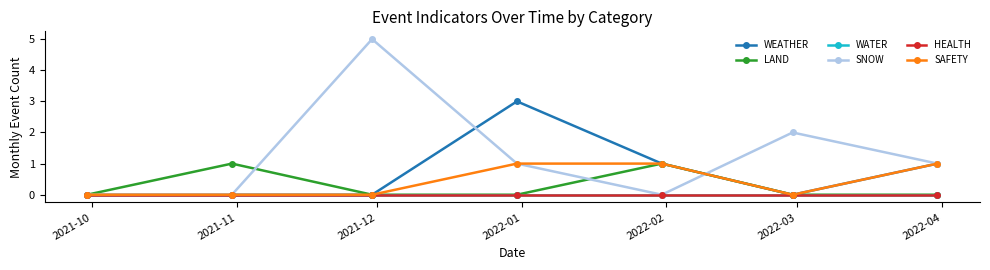

Does the chart have visible grid lines?

No